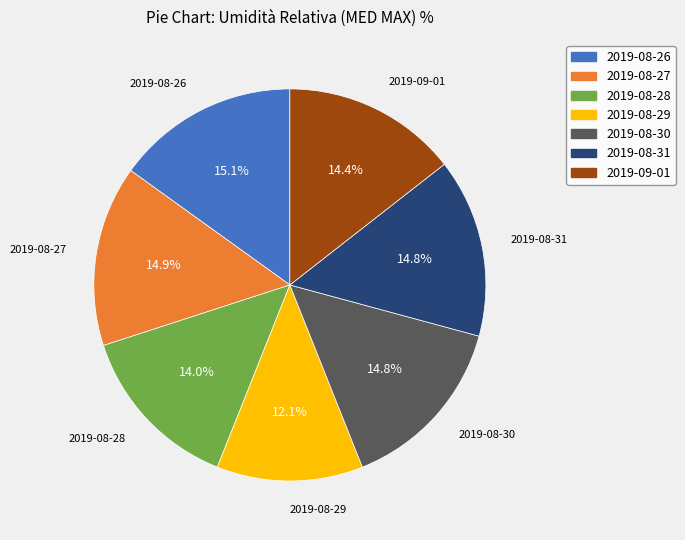

Which slice is the smallest?

2019-08-29